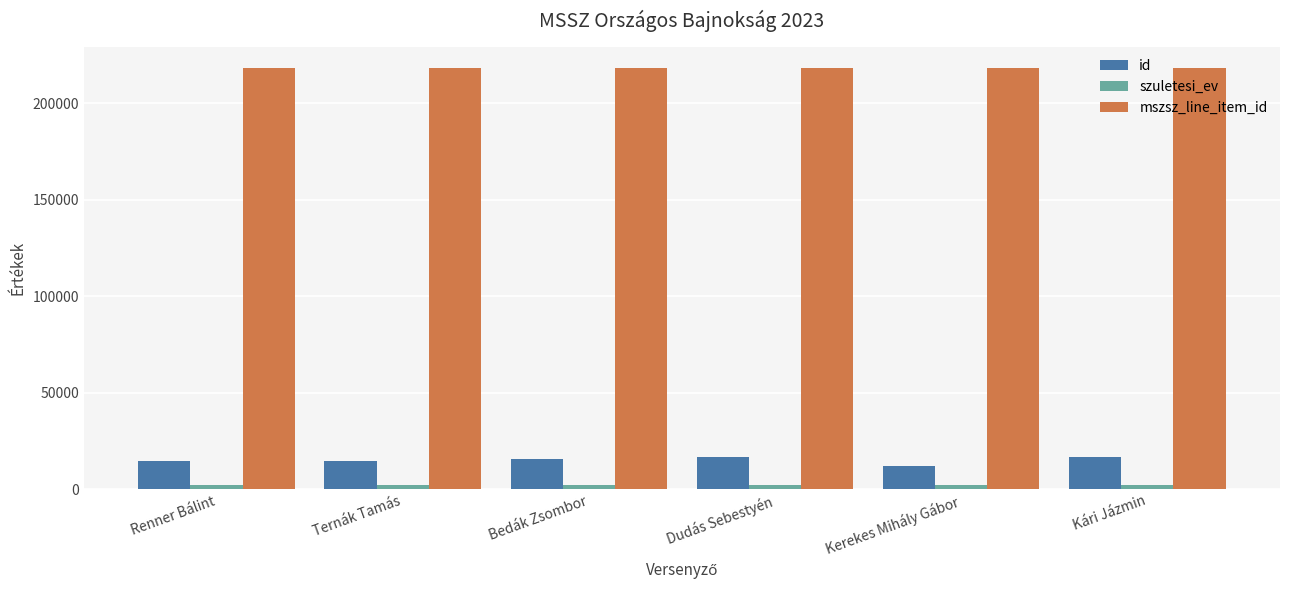

How many bars are there in total?

18